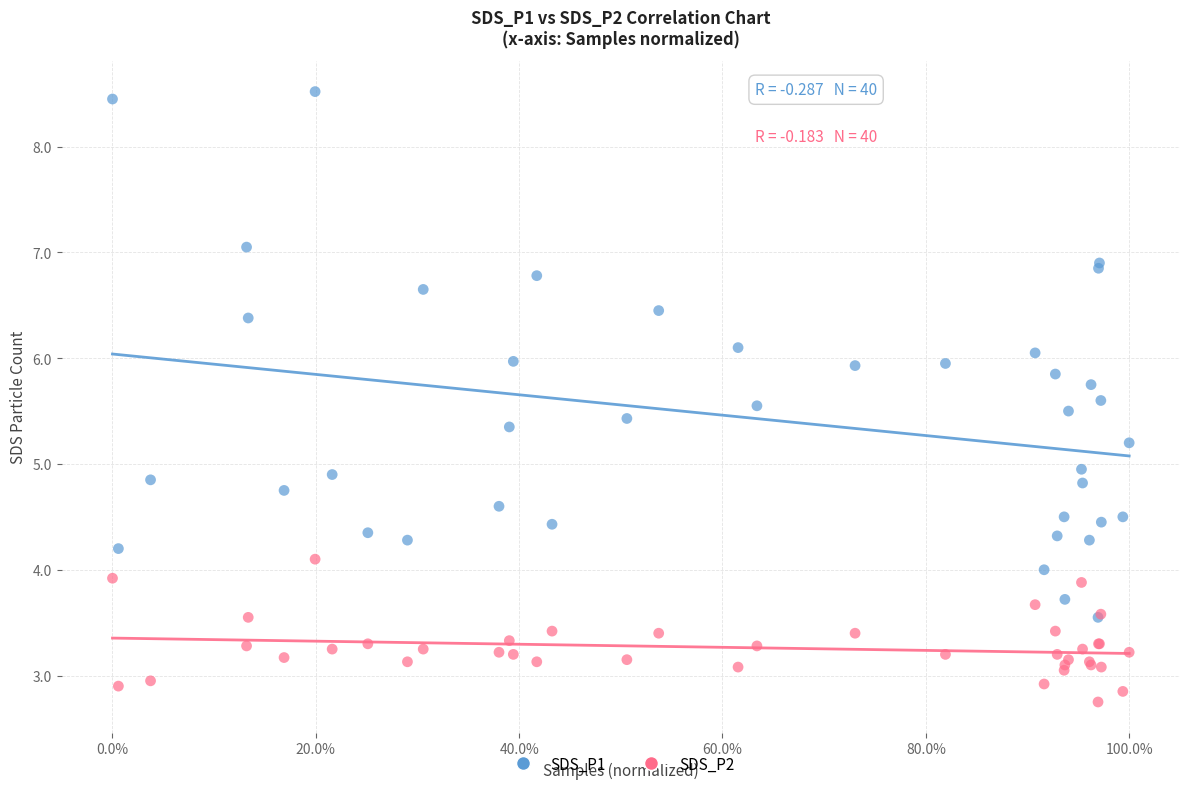

What are all the series names shown in the legend?

SDS_P1, SDS_P2